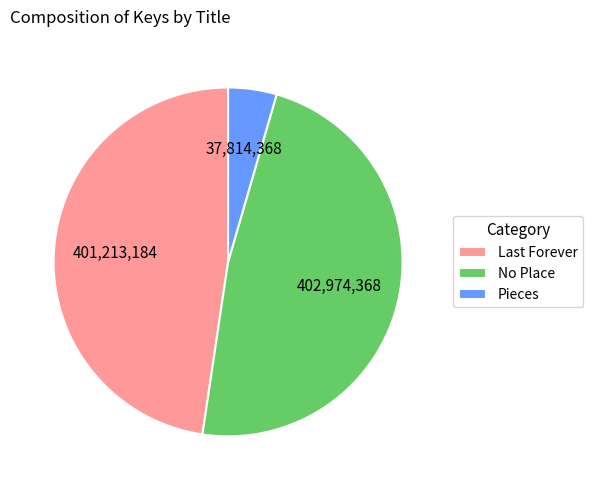

True or false: No Place accounts for 57% of the total.

False